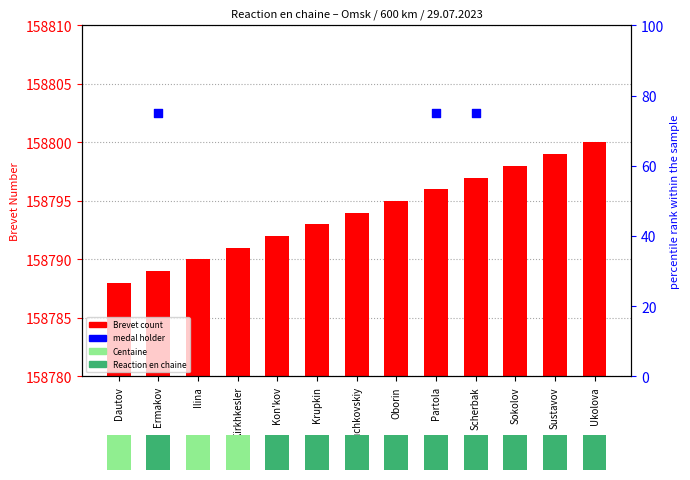

Which has a higher value, Ukolova or Kon'kov?

Ukolova